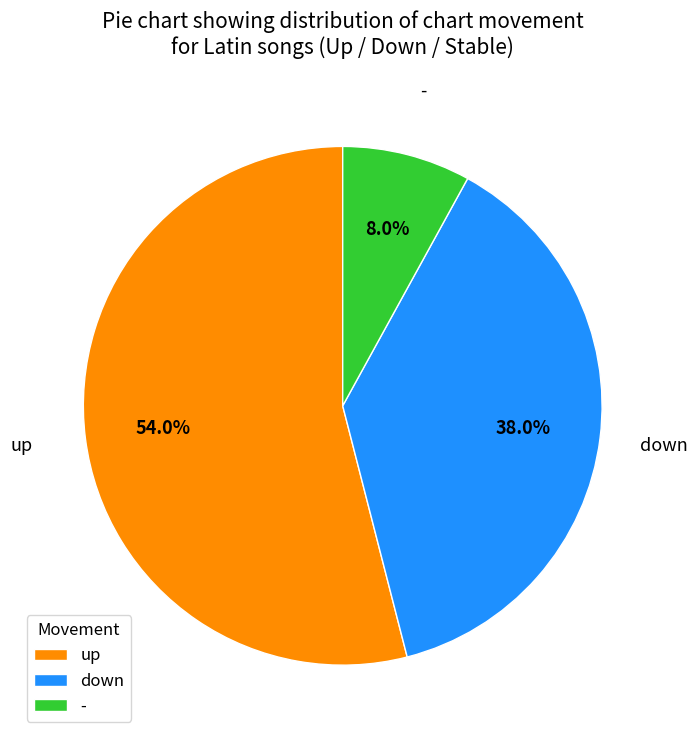

Between - and up, which is larger?

up